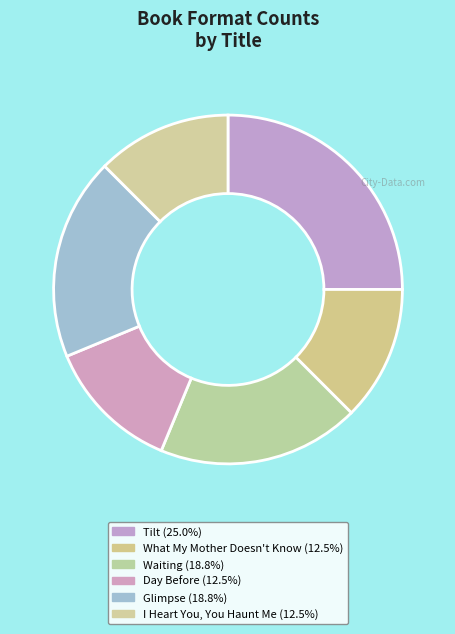

What is the smallest slice in the pie chart?

What My Mother Doesn't Know